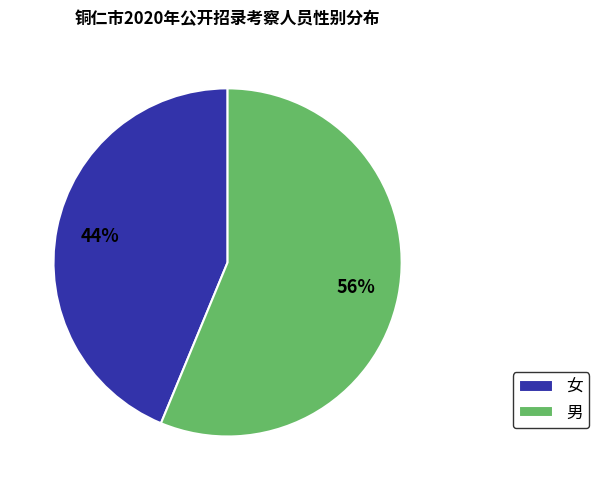

What percentage is the 女 slice, to the nearest percent?

44%